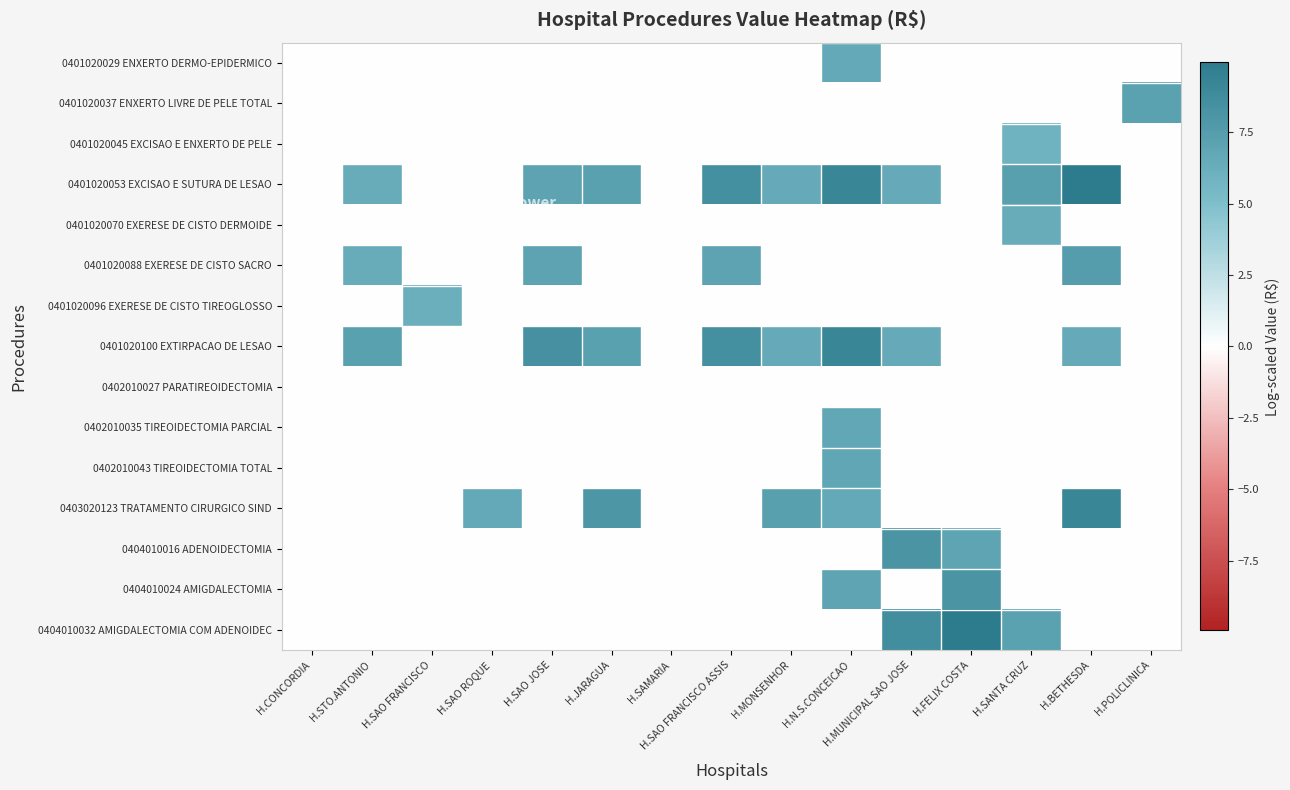

Which series has the largest range (max minus min)?

0401020053 EXCISAO E SUTURA DE LESAO